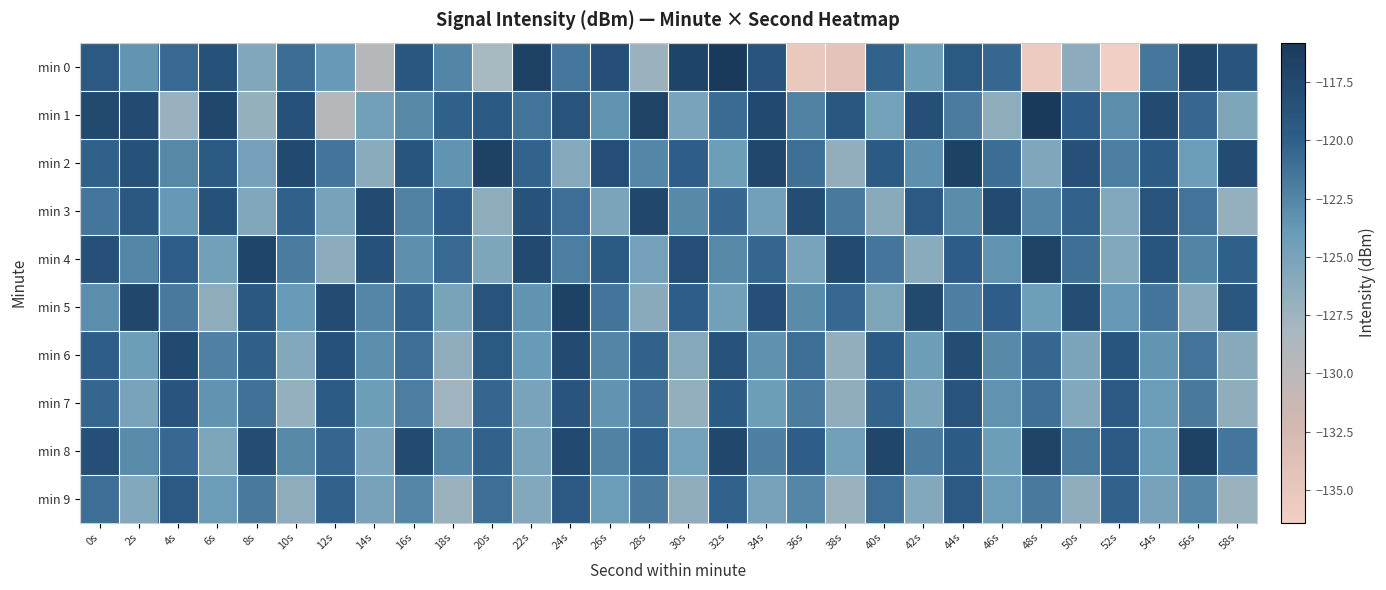

Which has a higher value, 0s or 2s?

0s